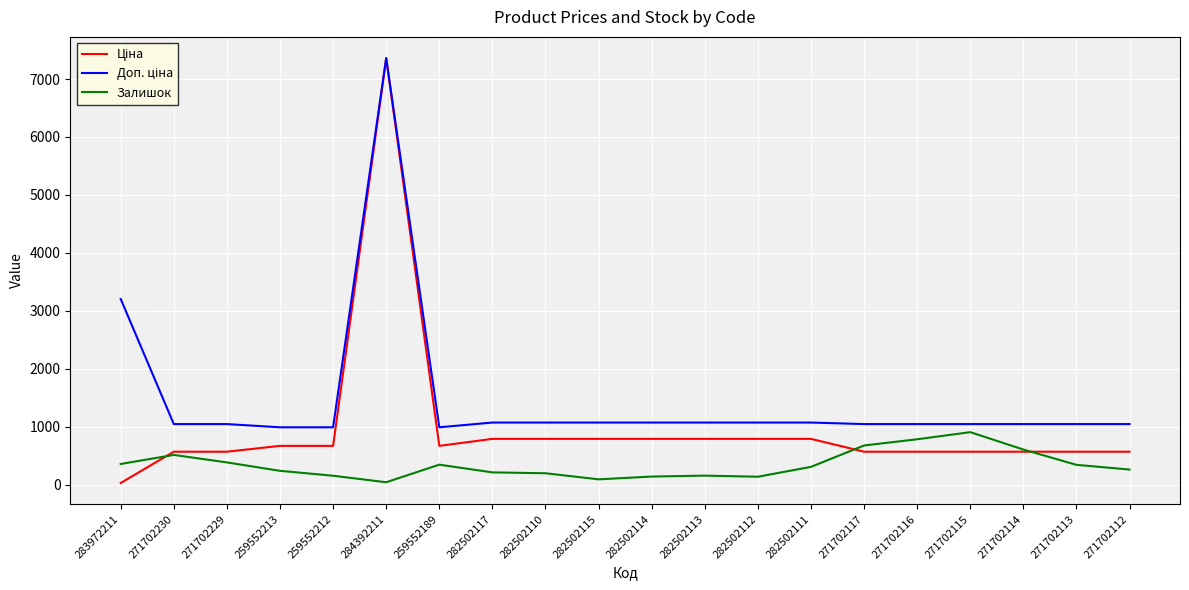

What position from the right is 259552212?

16